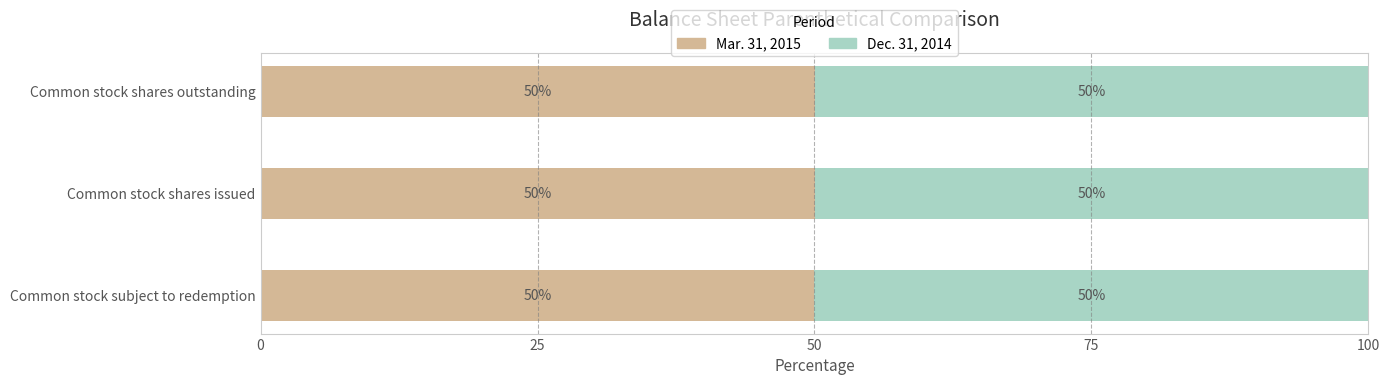

The Mar. 31, 2015 series shows 50.0 at Common stock subject to redemption. True or false?

True